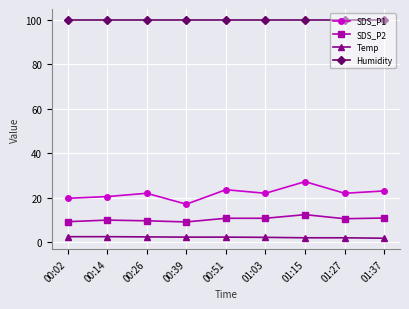

What is the label of the 5th point from the right?

00:51